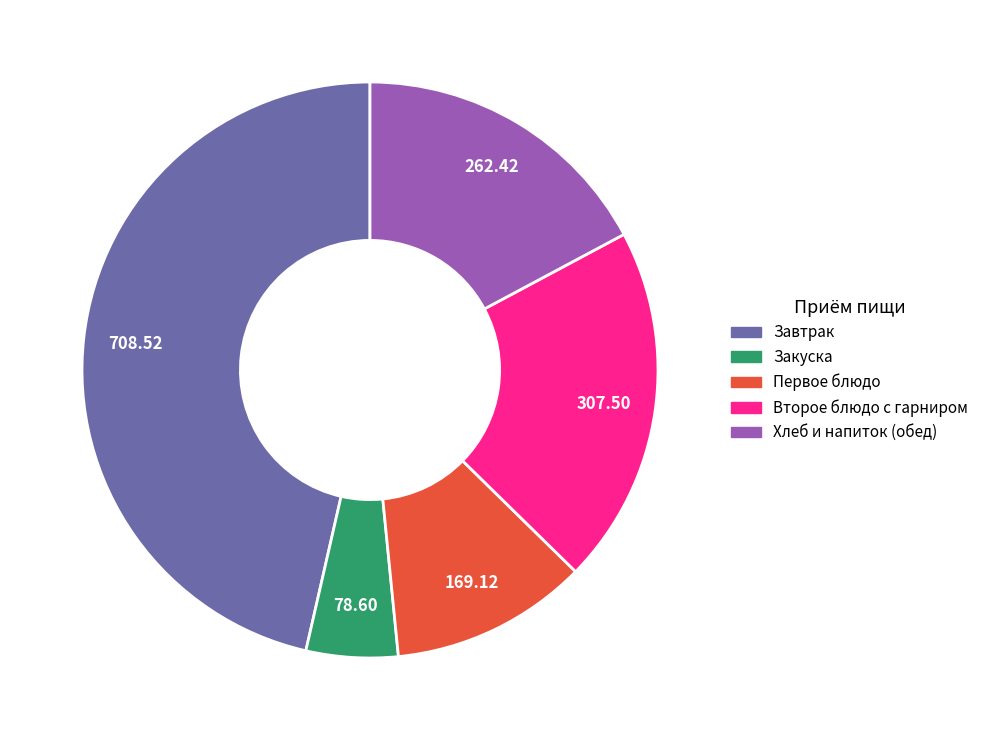

Is there a majority slice in this chart?

No